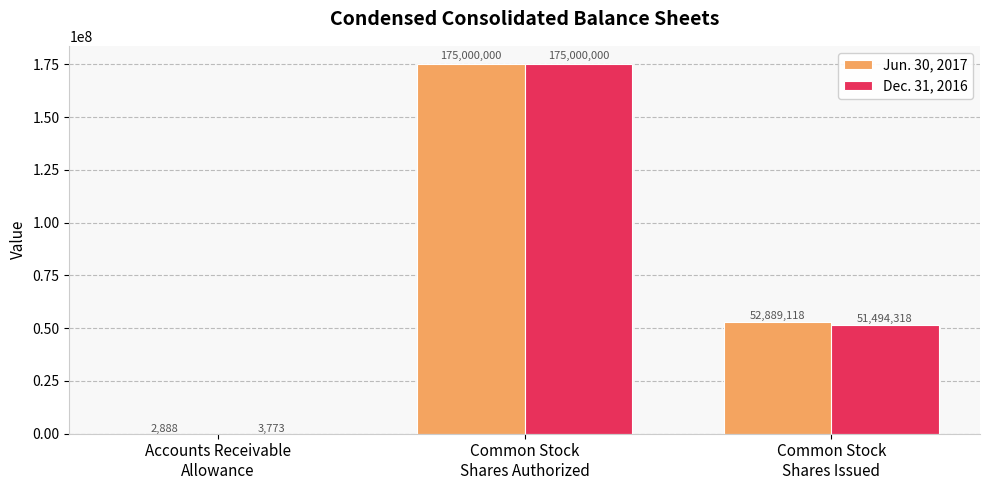

What value does the Dec. 31, 2016 series have at Accounts Receivable
Allowance?

3773